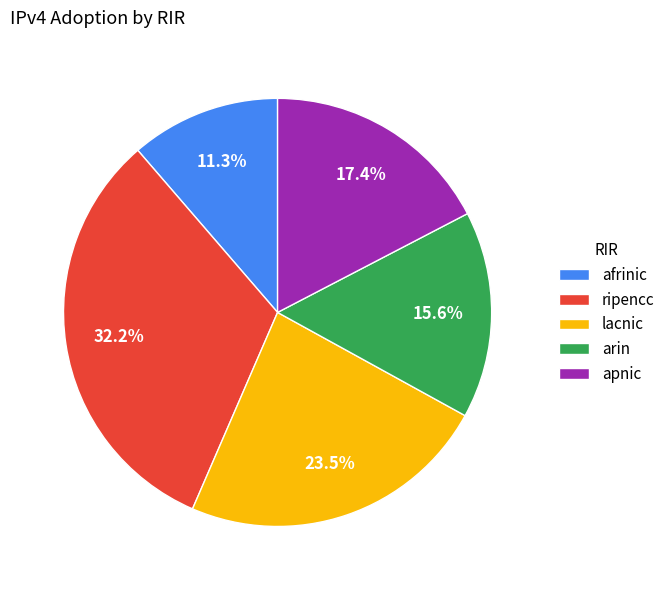

To the nearest percent, what is the difference between the largest and smallest slice percentages?

21%